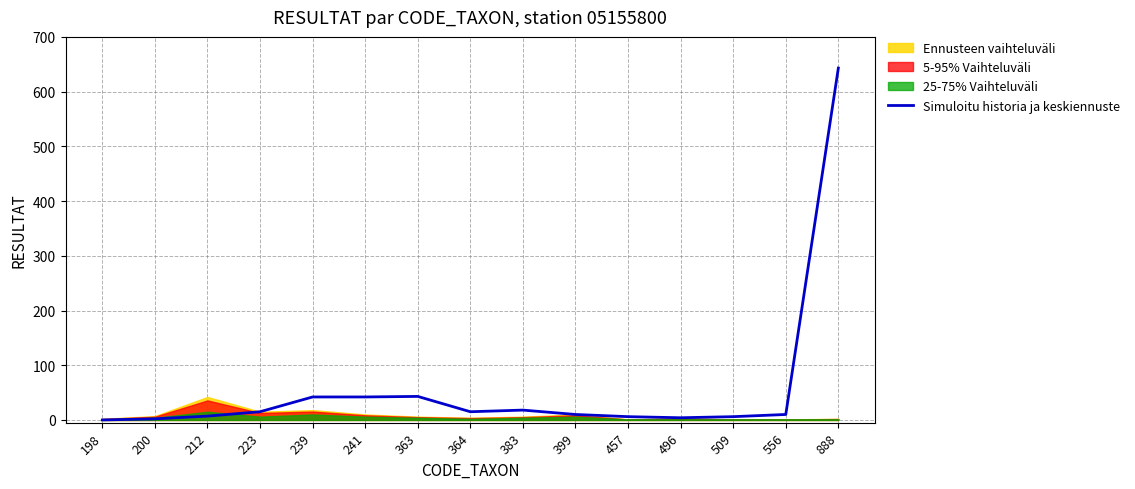

At which category does the data reach its first local peak?

363